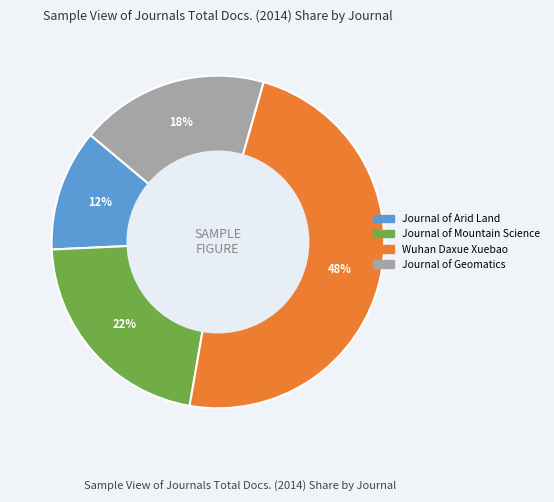

To the nearest percent, what percentage of the pie is Journal of Arid Land?

12%